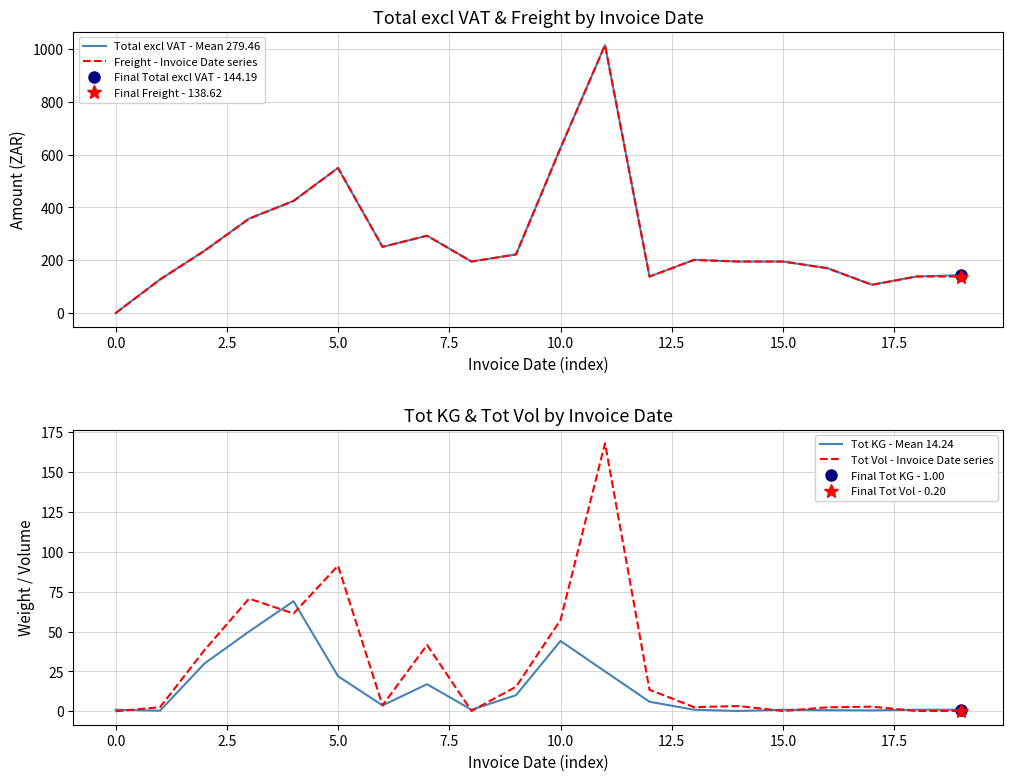

What value does the Tot Vol - Invoice Date series series have at 16?

2.5